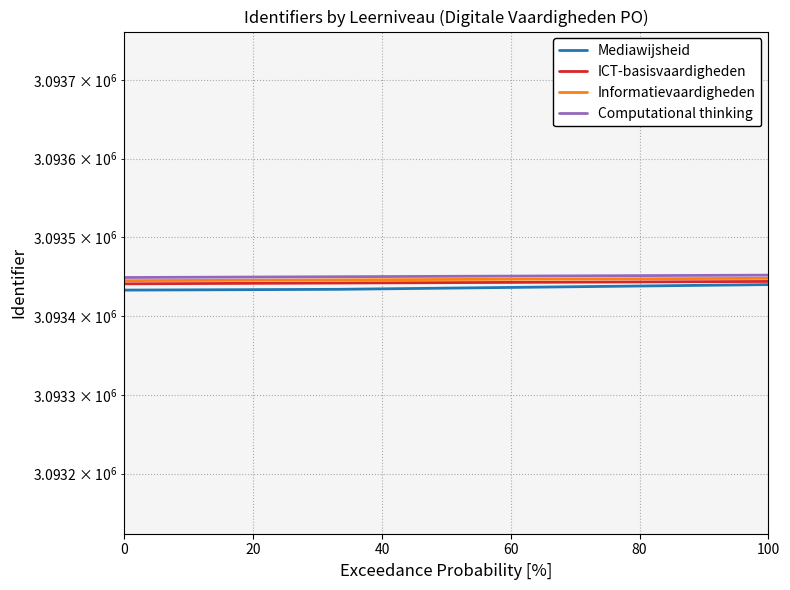

The value of Mediawijsheid at 40 is 5195637. True or false?

False